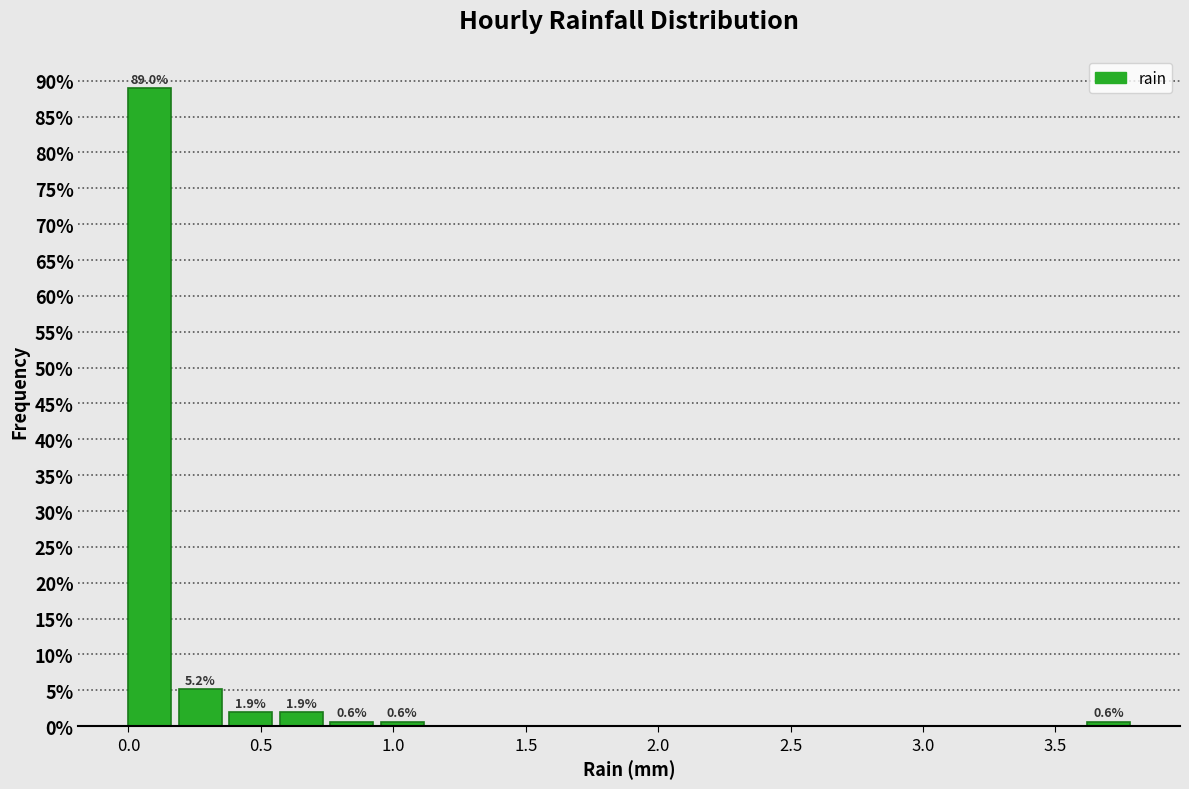

Read against the x-axis, roughly where is the centre of the tallest bar?

0.10